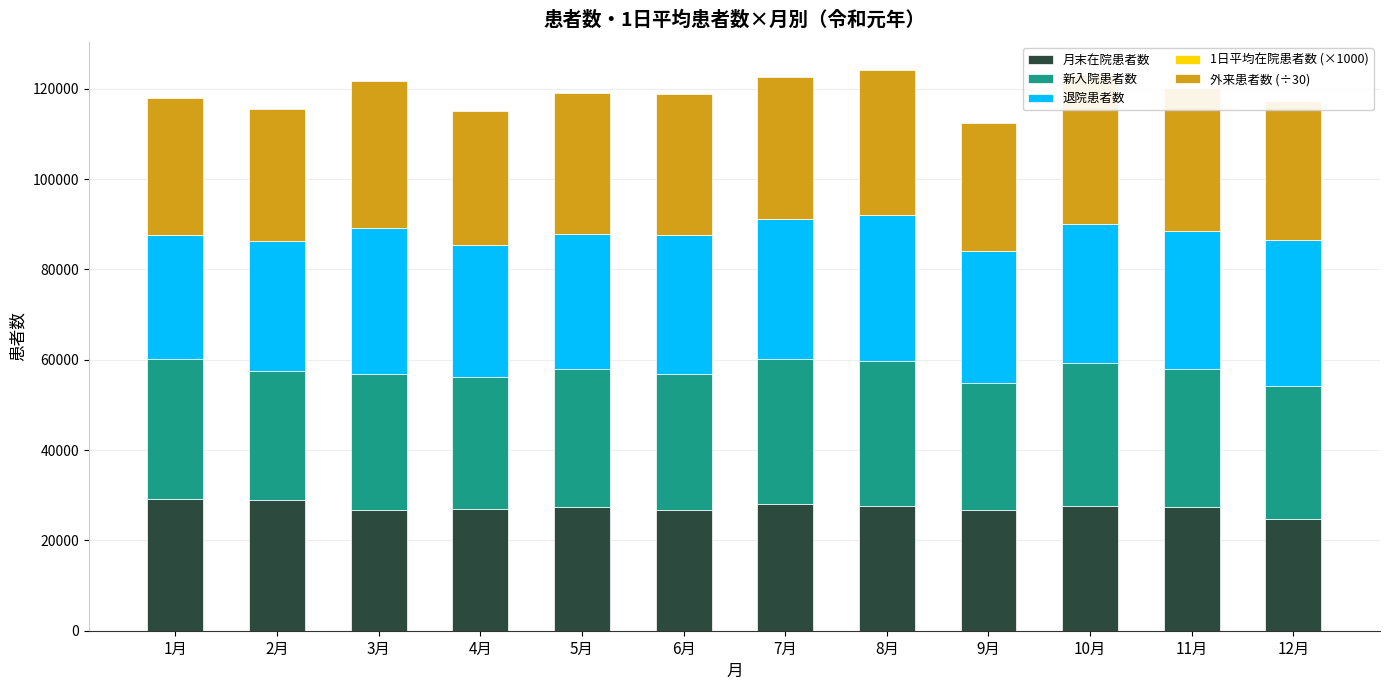

The 退院患者数 series shows 30707.0 at 10月. True or false?

True